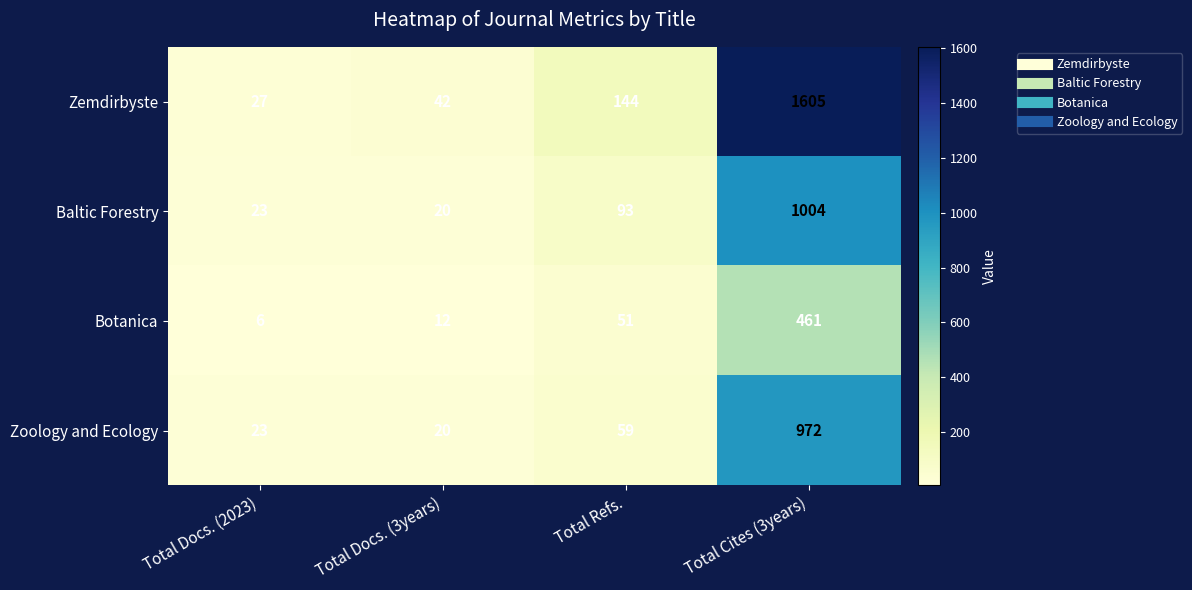

Reading right to left, list all the values displayed in this chart.

Zemdirbyste: Total Cites (3years)=1605	Total Refs.=144	Total Docs. (3years)=42	Total Docs. (2023)=27
Baltic Forestry: Total Cites (3years)=1004	Total Refs.=93	Total Docs. (3years)=20	Total Docs. (2023)=23
Botanica: Total Cites (3years)=461	Total Refs.=51	Total Docs. (3years)=12	Total Docs. (2023)=6
Zoology and Ecology: Total Cites (3years)=972	Total Refs.=59	Total Docs. (3years)=20	Total Docs. (2023)=23